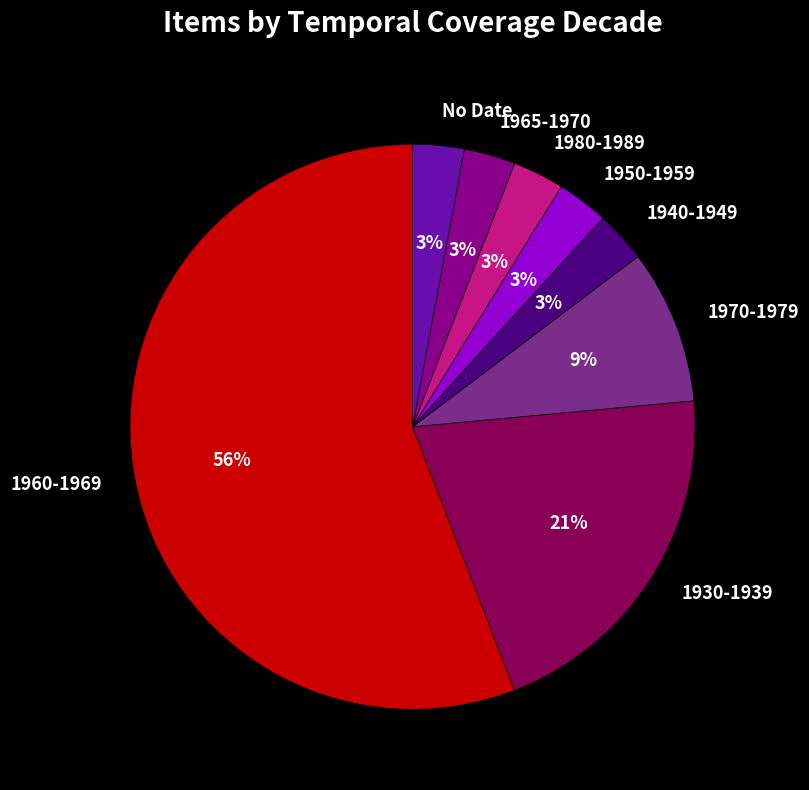

What is the majority slice?

1960-1969